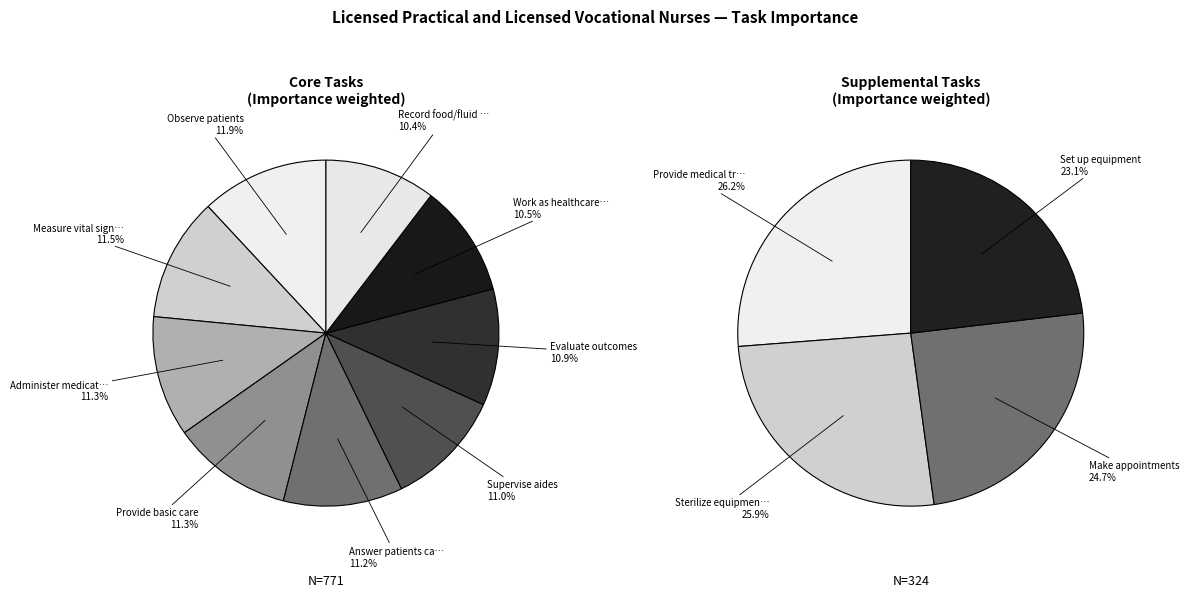

Which slice is the smallest?

Set up equipment